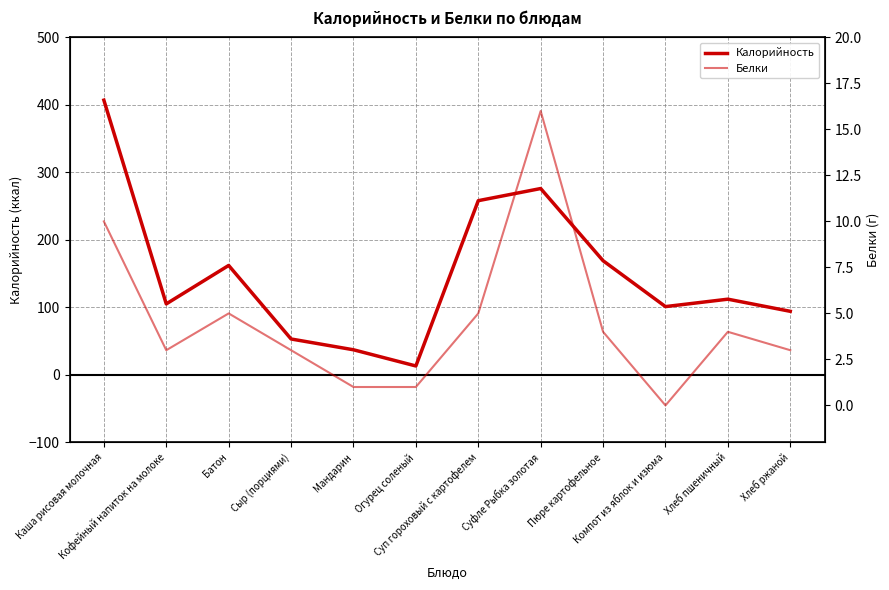

Reading left to right, list all the values displayed in this chart.

Калорийность: 407	105	162	53	37	13	258	276	169	101	112	94
Белки: 10	3	5	3	1	1	5	16	4	0	4	3